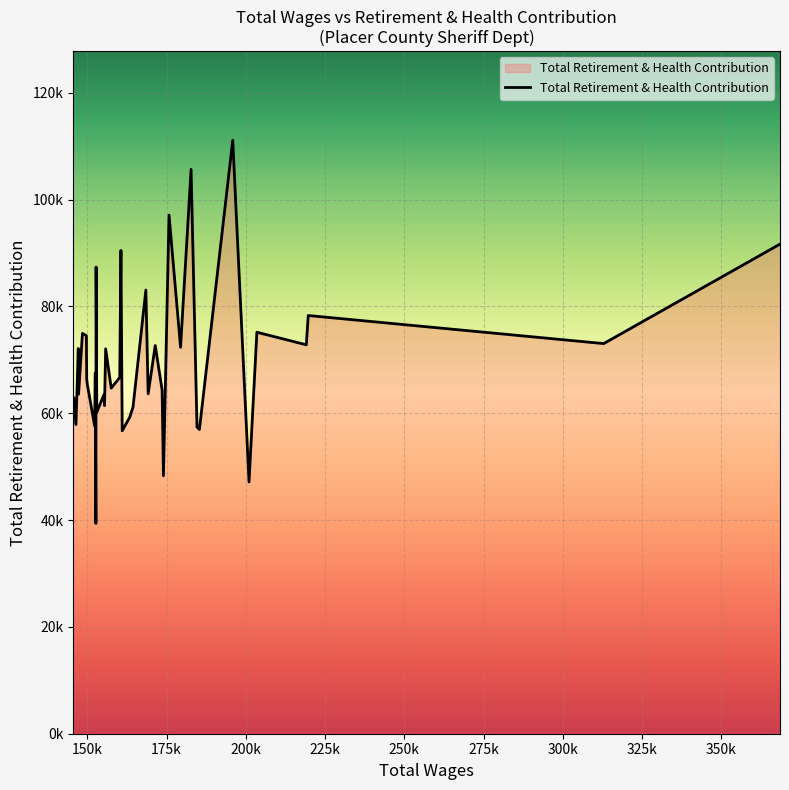

Reading left to right, extract all data points from this chart.

60785	62919	57882	72106	63571	74946	74509	66383	65360	57571	67533	39367	87361	60196	63427	61425	72062	64688	66696	90478	56713	59258	61158	83063	63632	72668	64337	48287	97080	72340	105646	57408	56944	111105	47134	75160	72806	78289	73032	91654